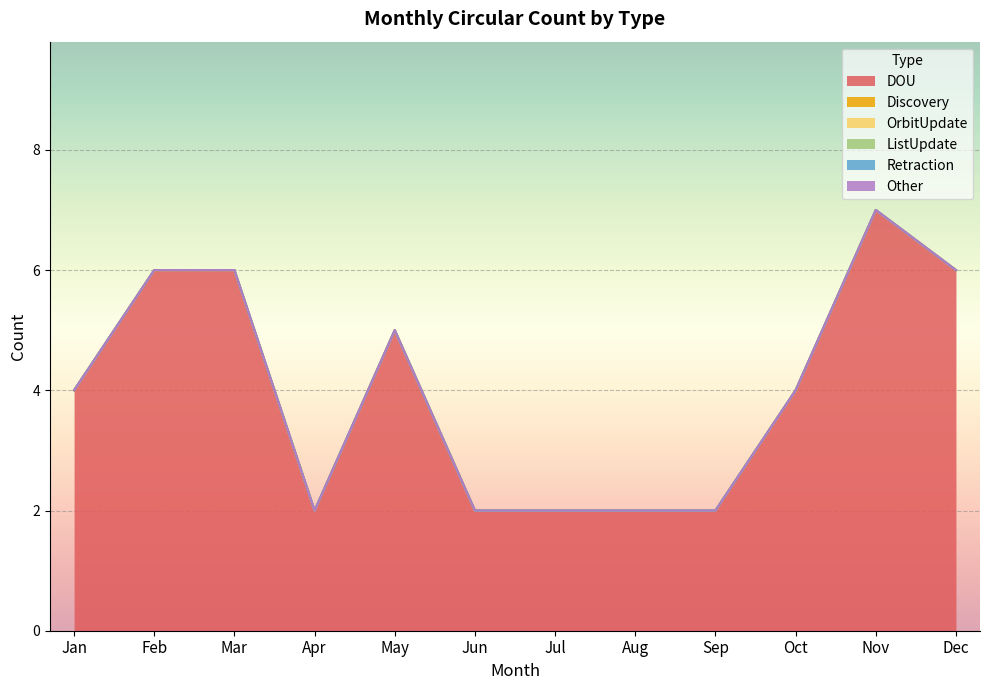

Rank the series at Jan from lowest to highest value.

Discovery, OrbitUpdate, ListUpdate, Retraction, Other, DOU